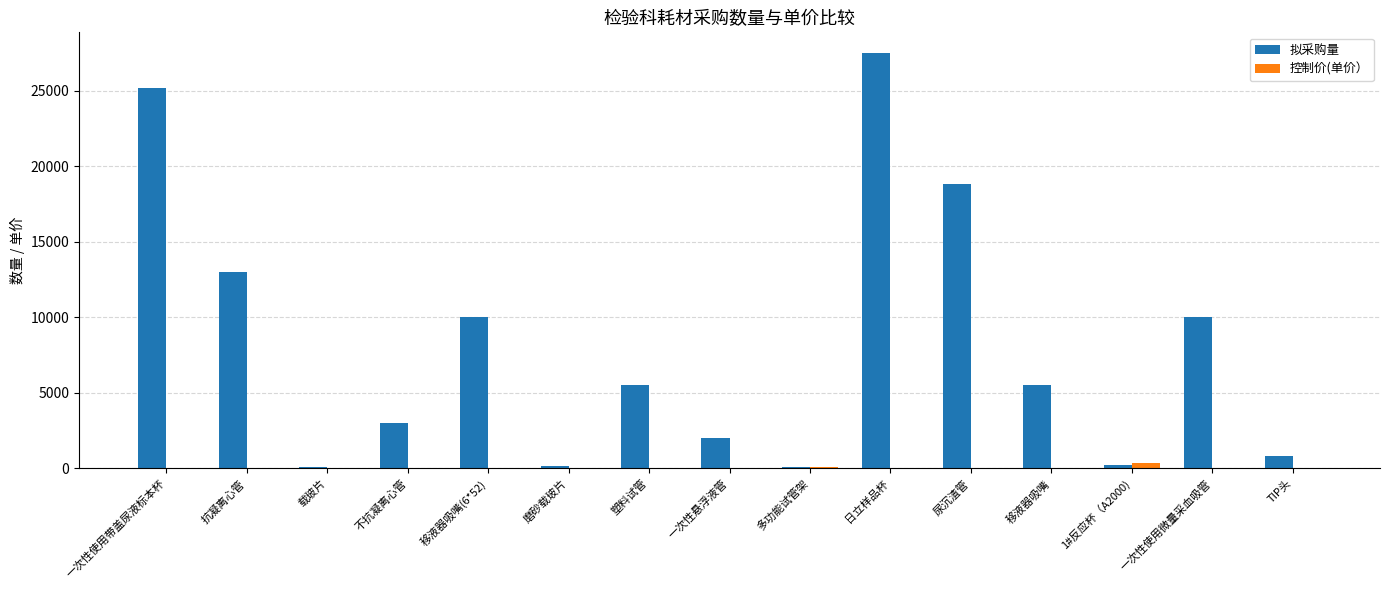

What is the maximum value for 控制价(单价）?

360.0